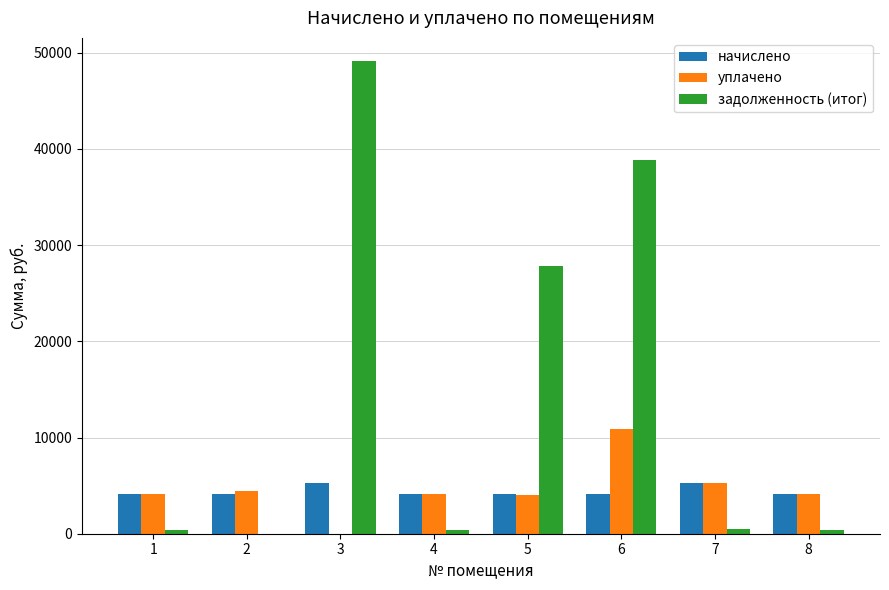

Is the value of уплачено at 8 greater than the value of начислено at 7?

No